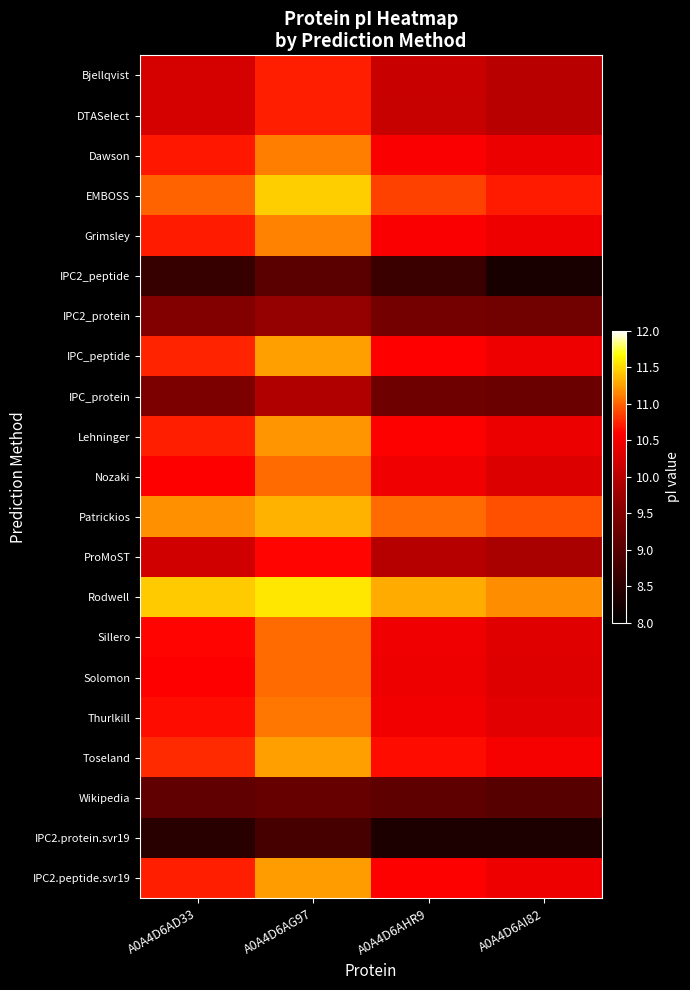

At which category is the sum across all series the highest?

A0A4D6AG97